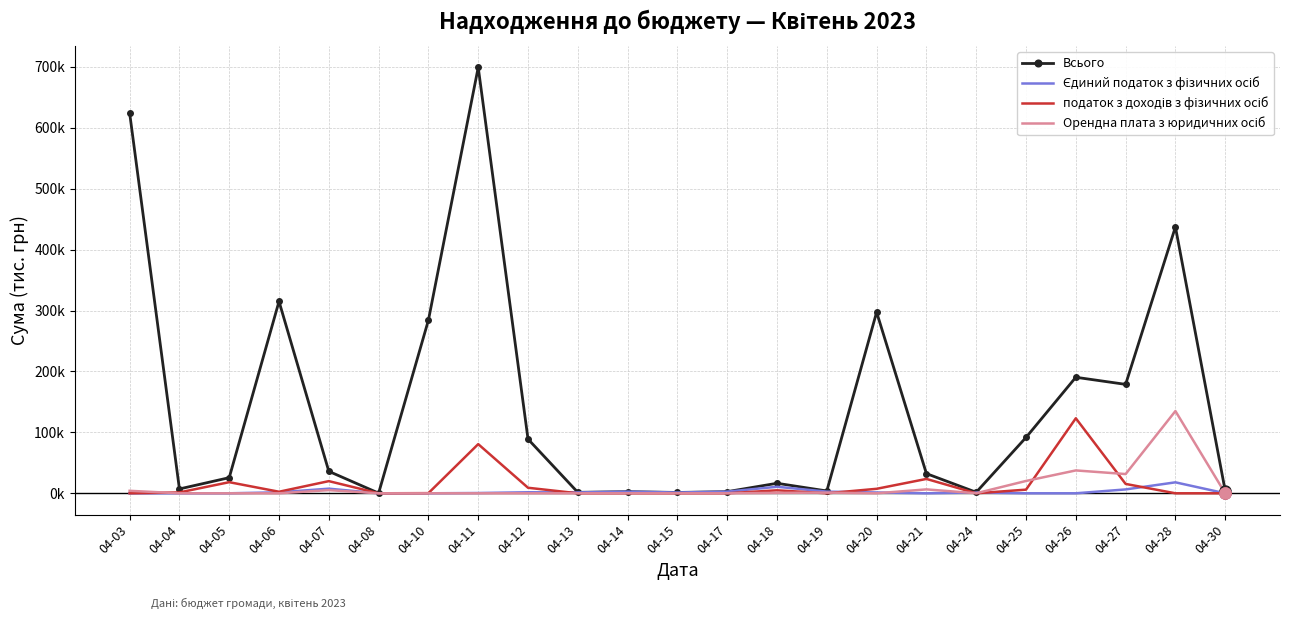

How many intersections are there between Єдиний податок з фізичних осіб and Орендна плата з юридичних осіб?

3